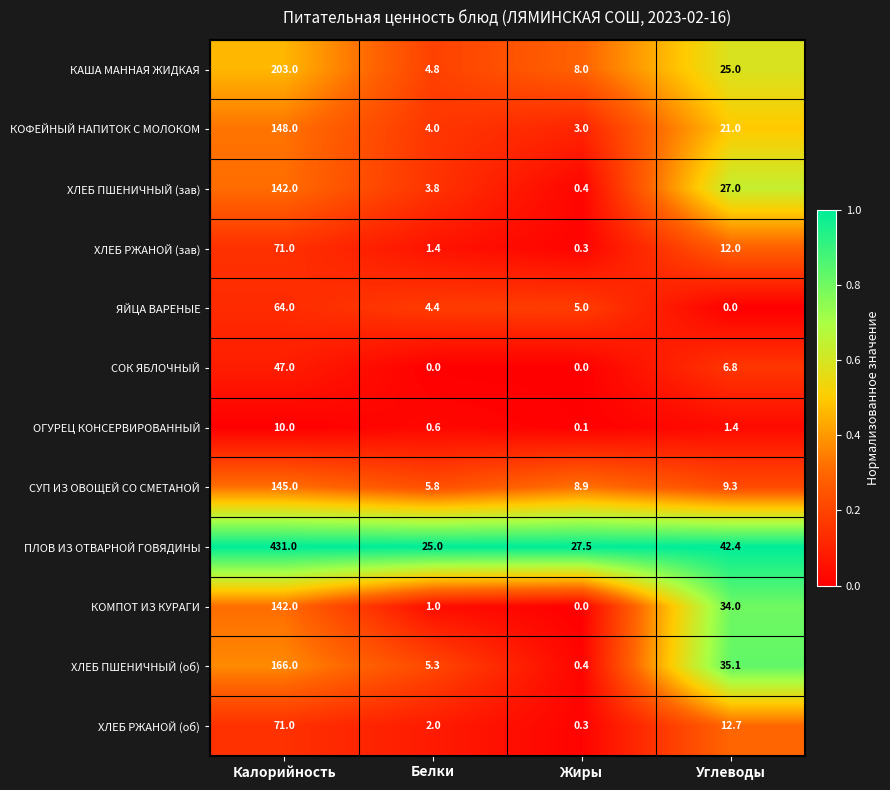

What is the greatest value displayed?

431.0